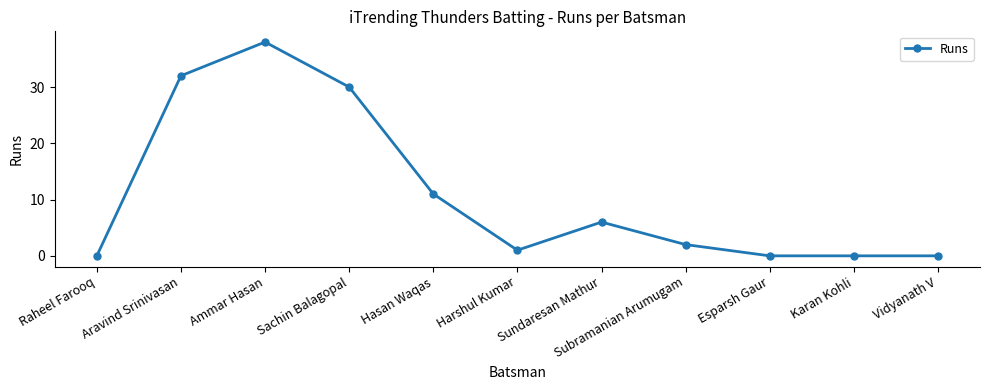

What is the difference between the values at Subramanian Arumugam and Vidyanath V?

2